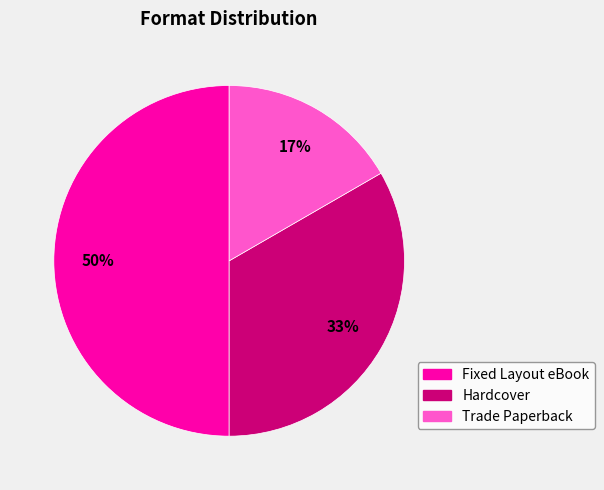

Count the number of slices in the pie.

3